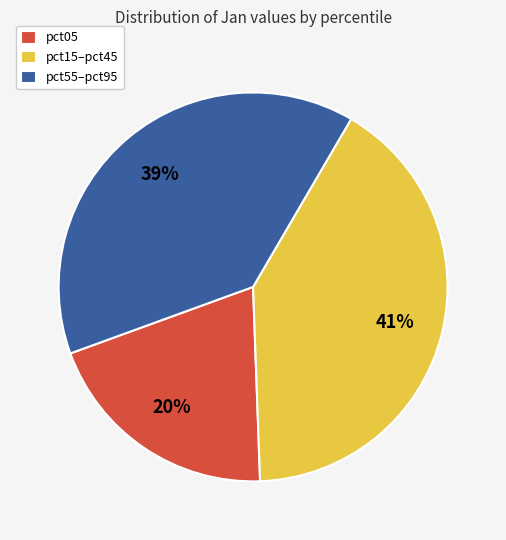

Is there a majority slice in this chart?

No